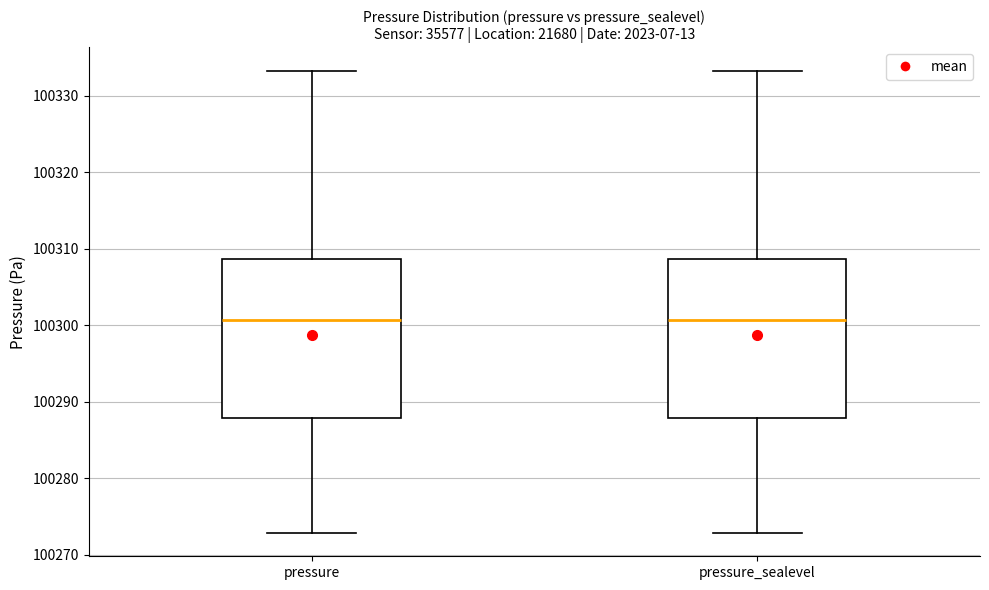

Where does the median line of the box for pressure sit on the y-axis? The values are not printed on the chart, so give them approximately, as read against the axis.

100301